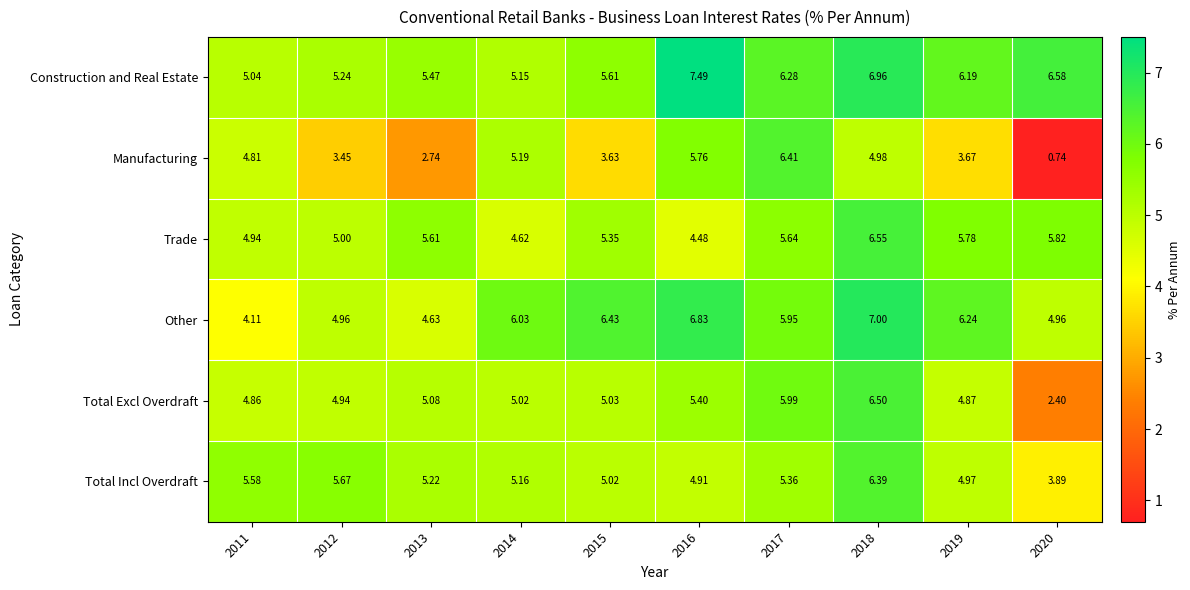

Count the number of categories in the chart.

10